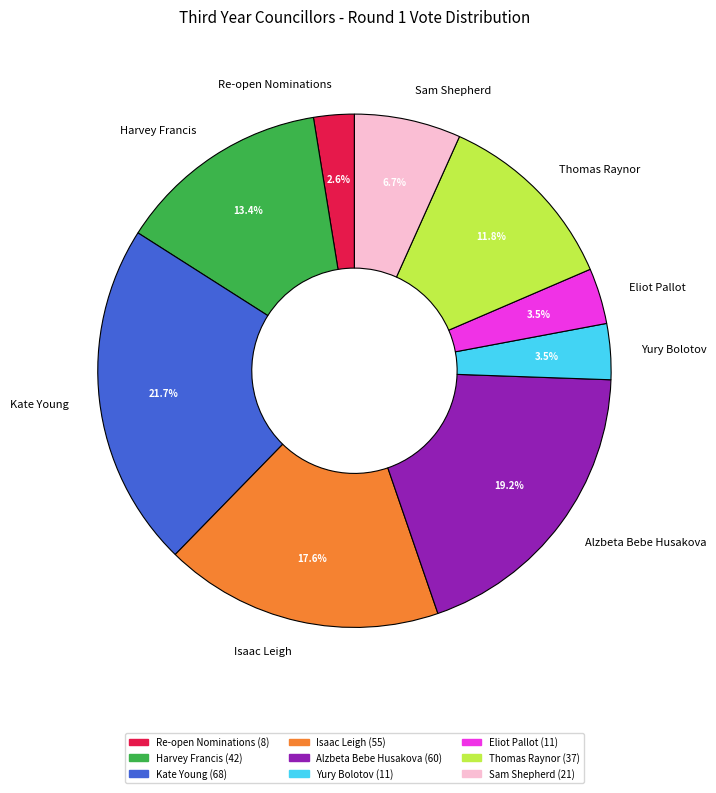

How many slices are in this pie chart?

9